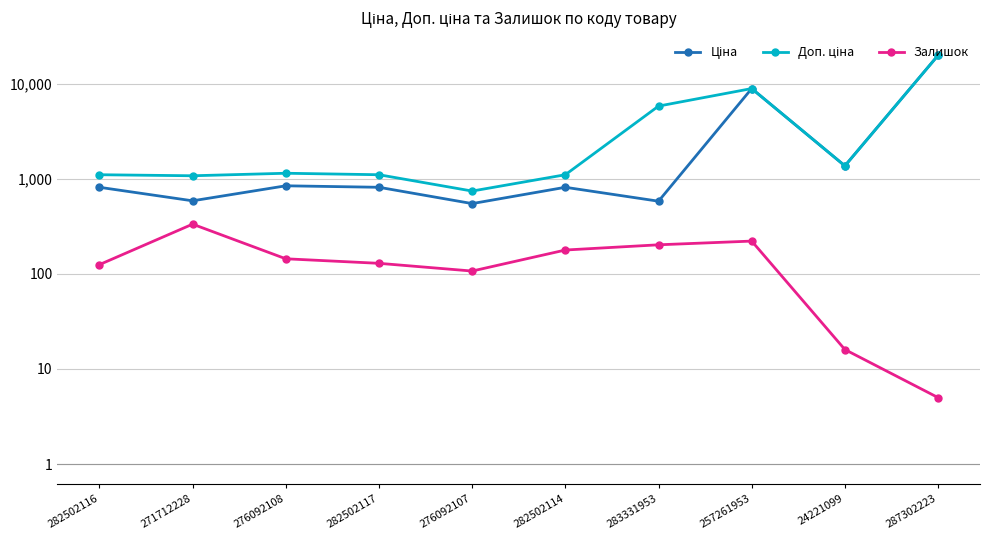

True or false: Ціна and Доп. ціна cross at least once.

False